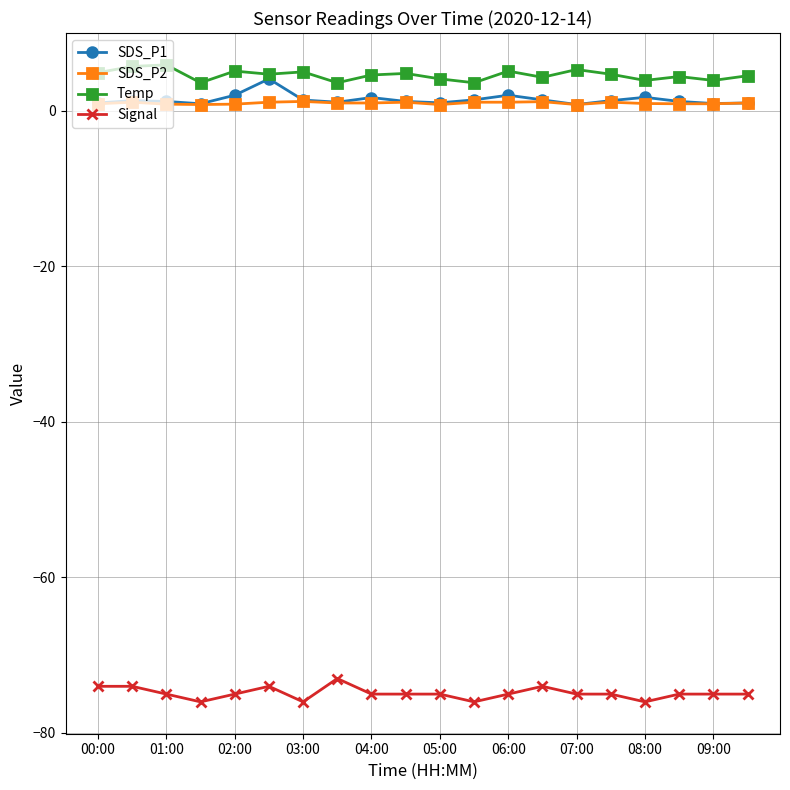

True or false: SDS_P1 and Signal intersect in this chart.

False